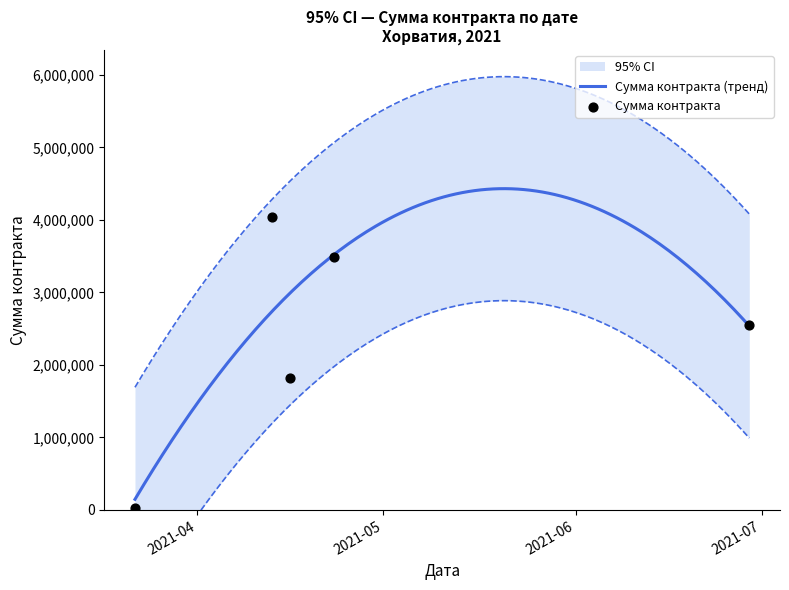

Which has a higher value, 2021-04-13 or 2021-06-29?

2021-04-13